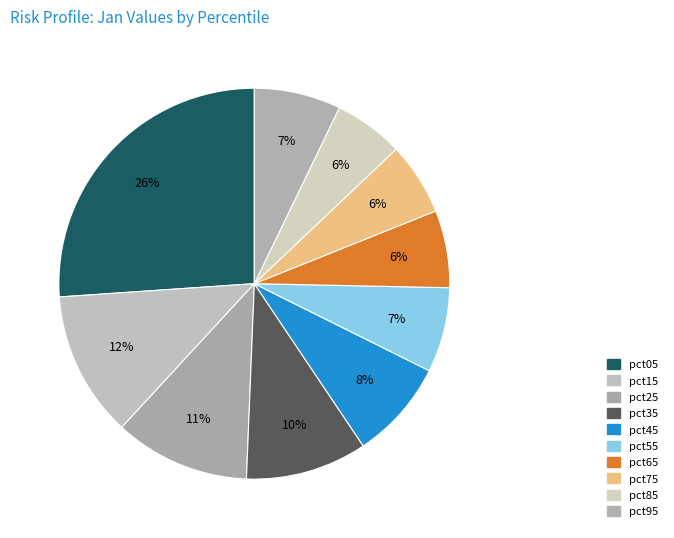

To the nearest percent, what portion does pct05 represent?

26%